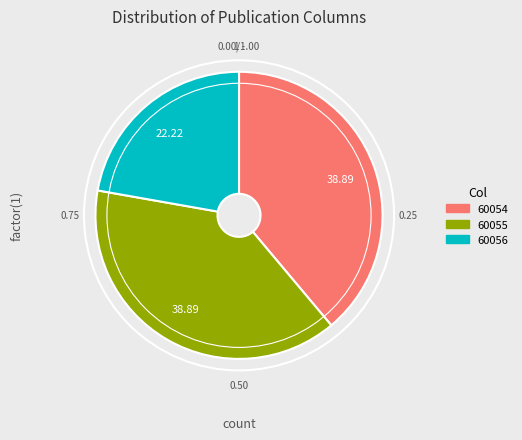

Is the sum of 60056 and 60054 greater than half?

Yes